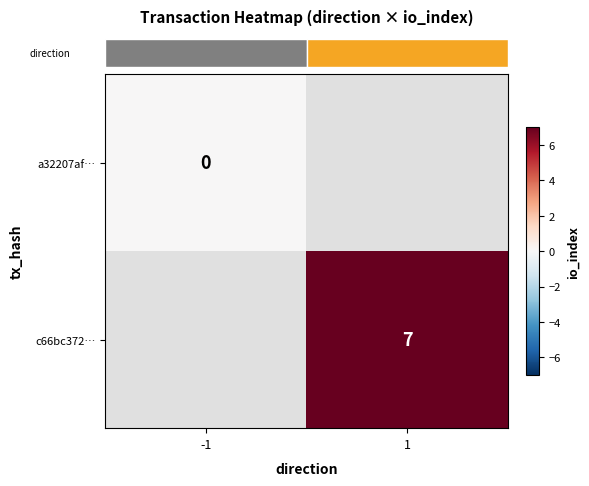

Which series has the largest range (max minus min)?

row_0